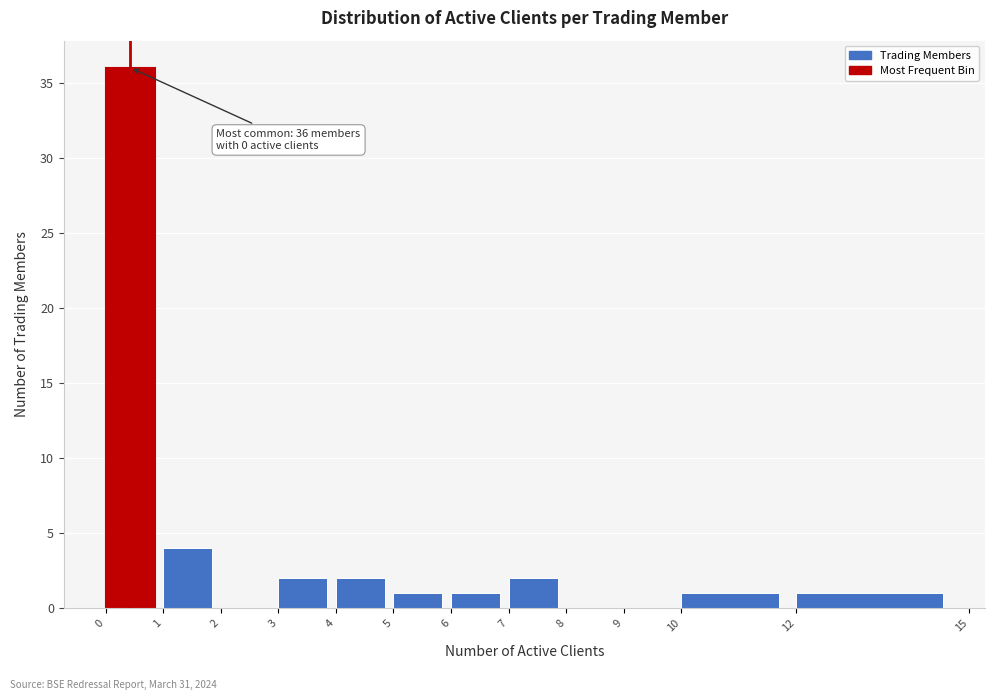

Which range on the x-axis has the tallest bar?

0 to 1